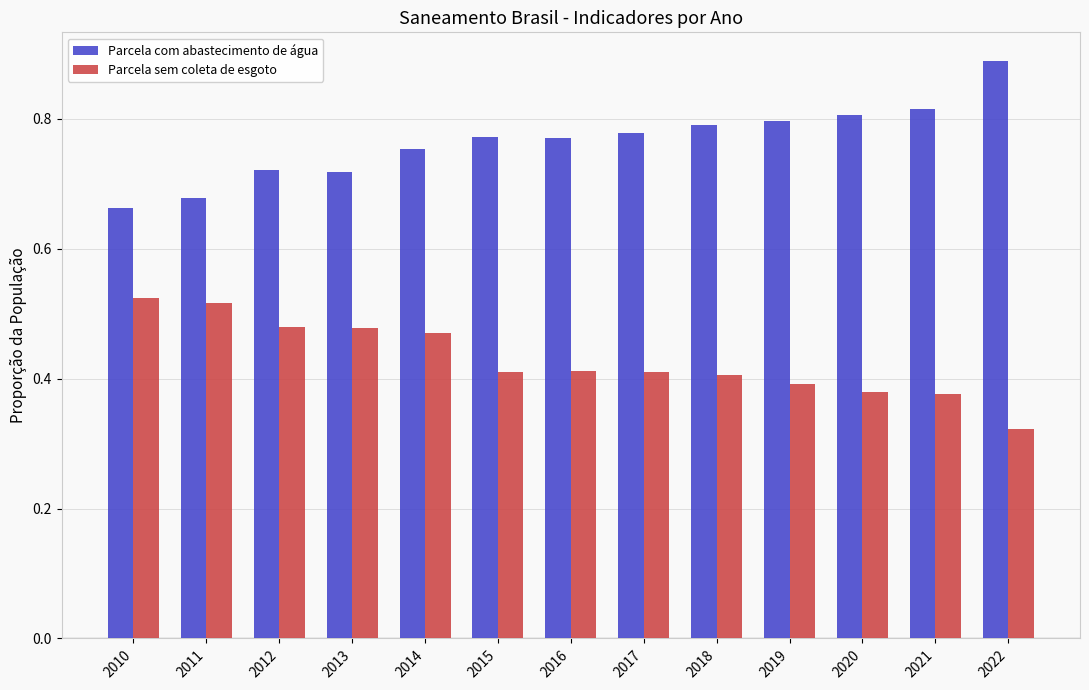

Count the Parcela sem coleta de esgoto values in the range 0 to 1.

13